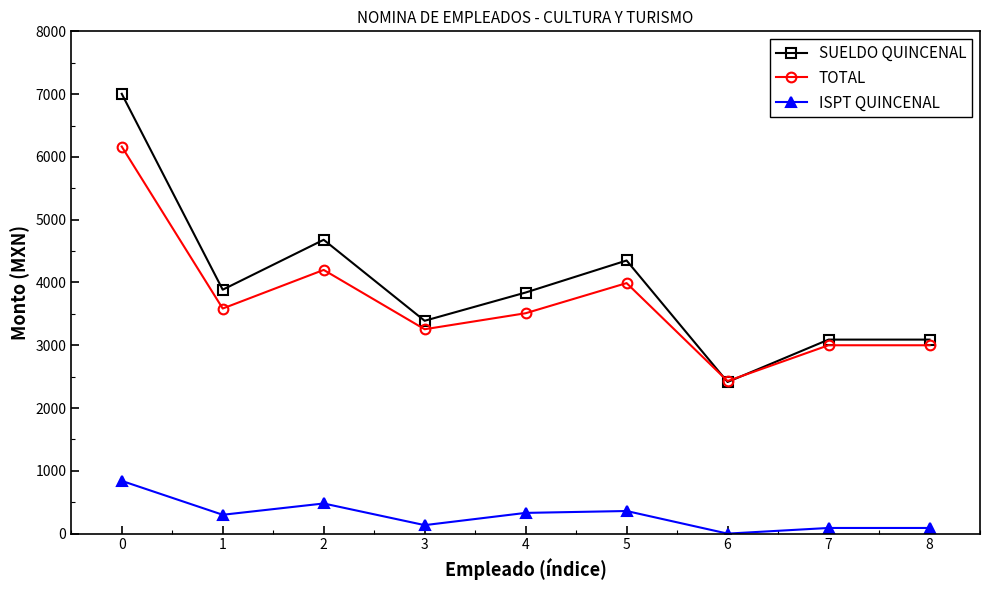

Is this an area chart (filled region under the line)?

No